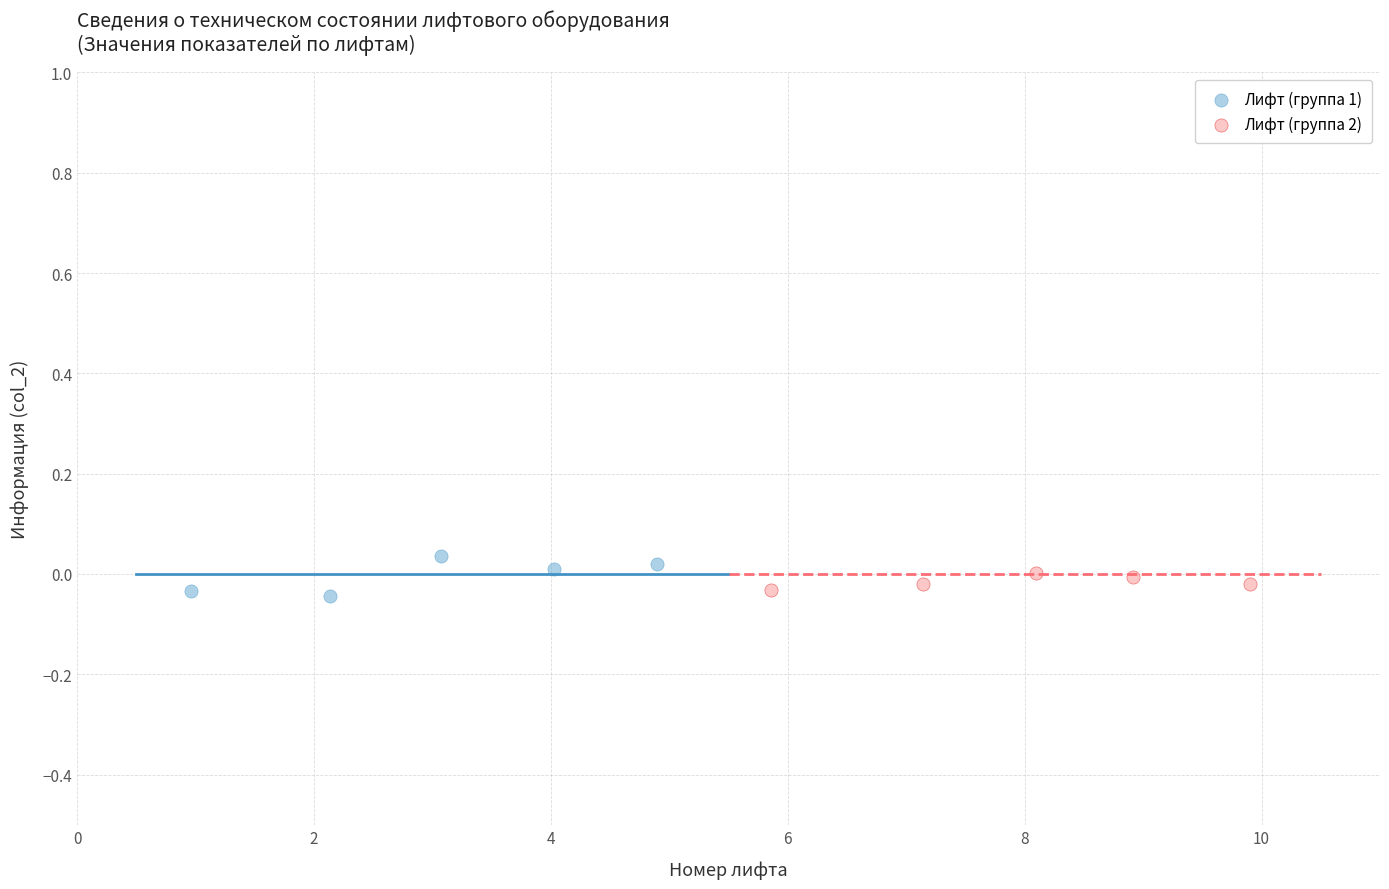

What are all the series names shown in the legend?

Лифт (группа 1), Лифт (группа 2)